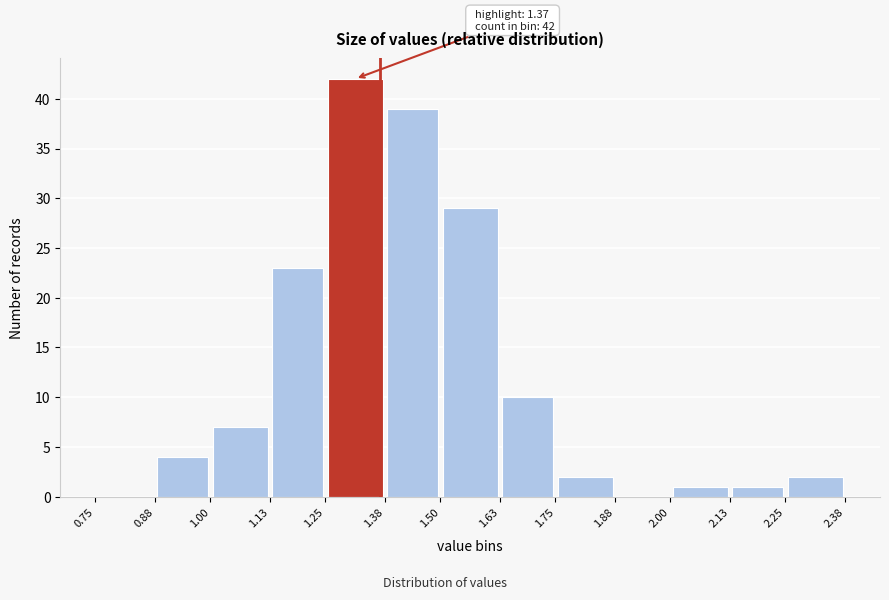

Which range on the x-axis has the tallest bar?

1.25 to 1.38